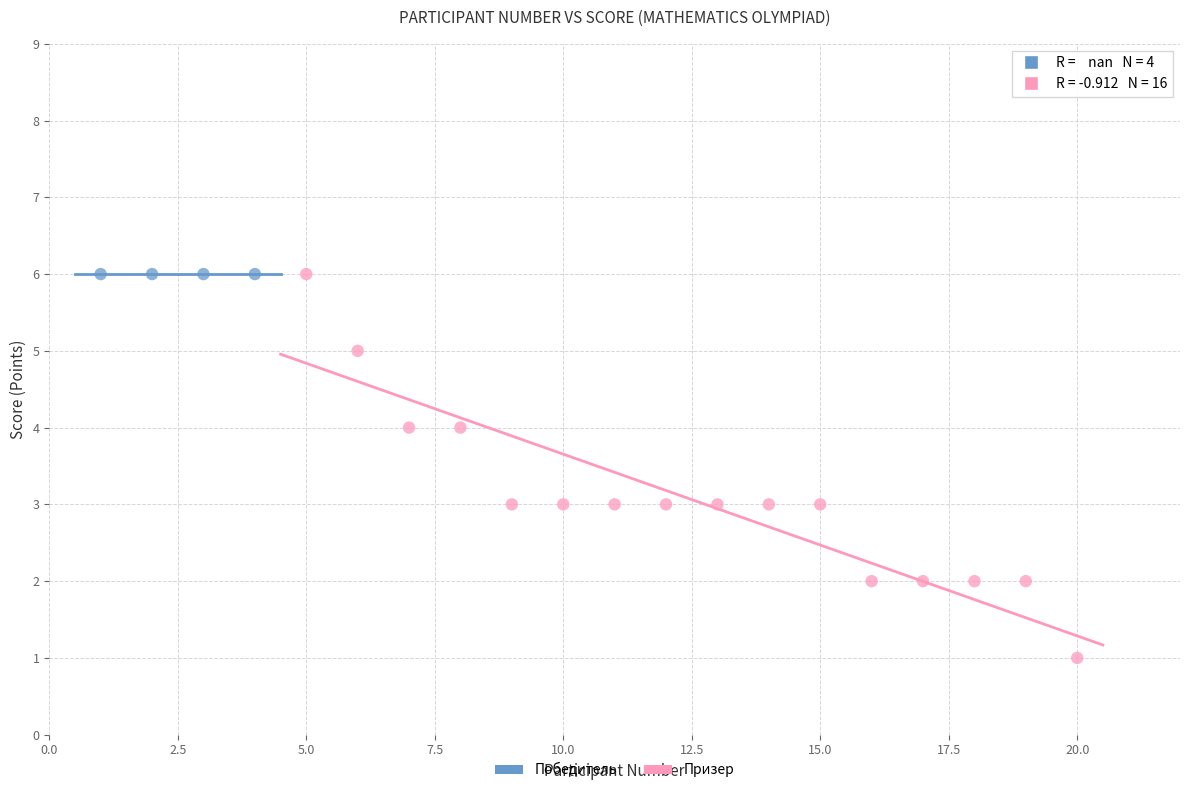

What are all the series names shown in the legend?

Победитель, Призер